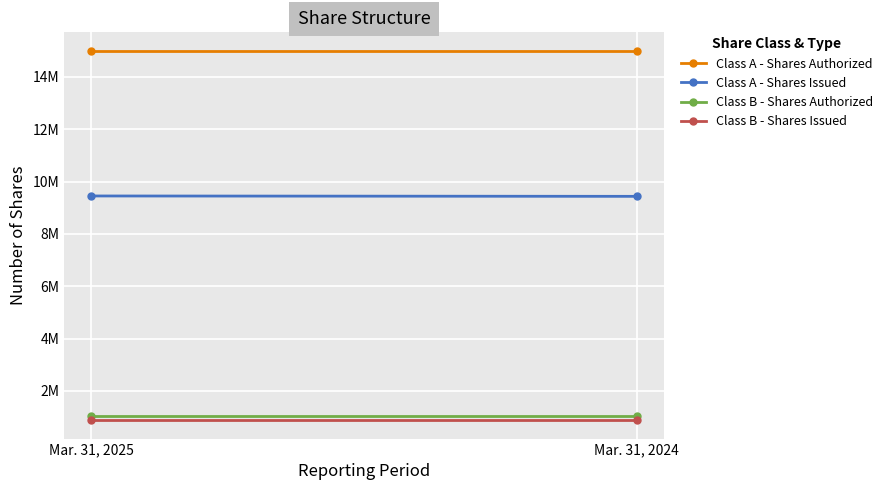

Rank the series by their maximum value, from highest to lowest.

Class A - Shares Authorized, Class A - Shares Issued, Class B - Shares Authorized, Class B - Shares Issued